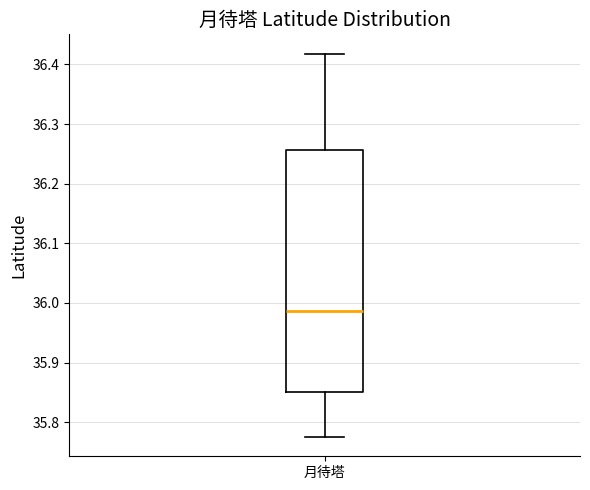

Read this box plot against the y-axis: the position of the median line, the range covered by the box, and the ends of both whiskers. The values are not printed on the chart, so give them approximately, as read against the axis.

median 35.99, box 35.85 to 36.26, whiskers 35.78 to 36.42